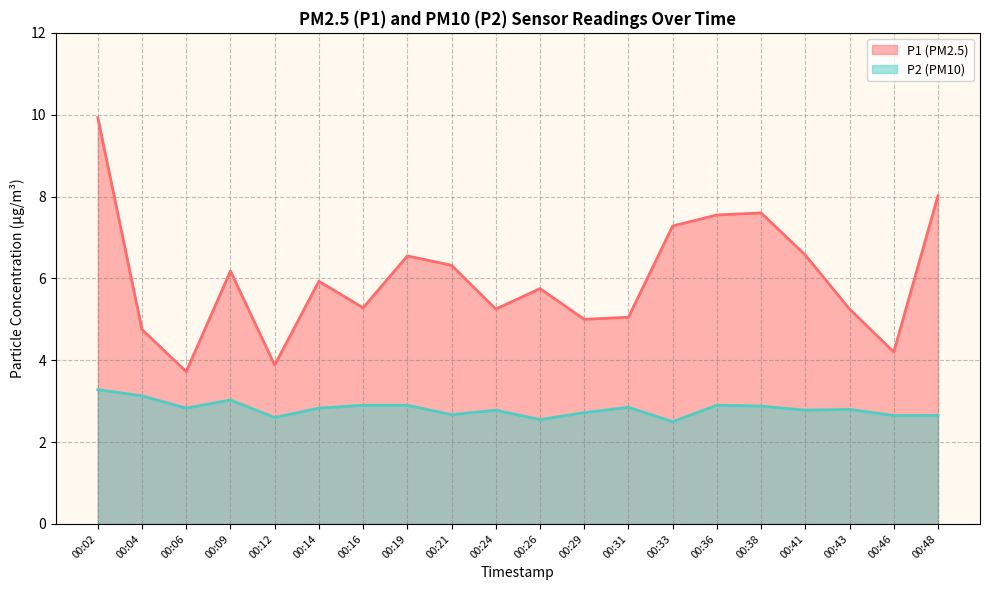

Which has a higher value, 00:24 or 00:06?

00:24